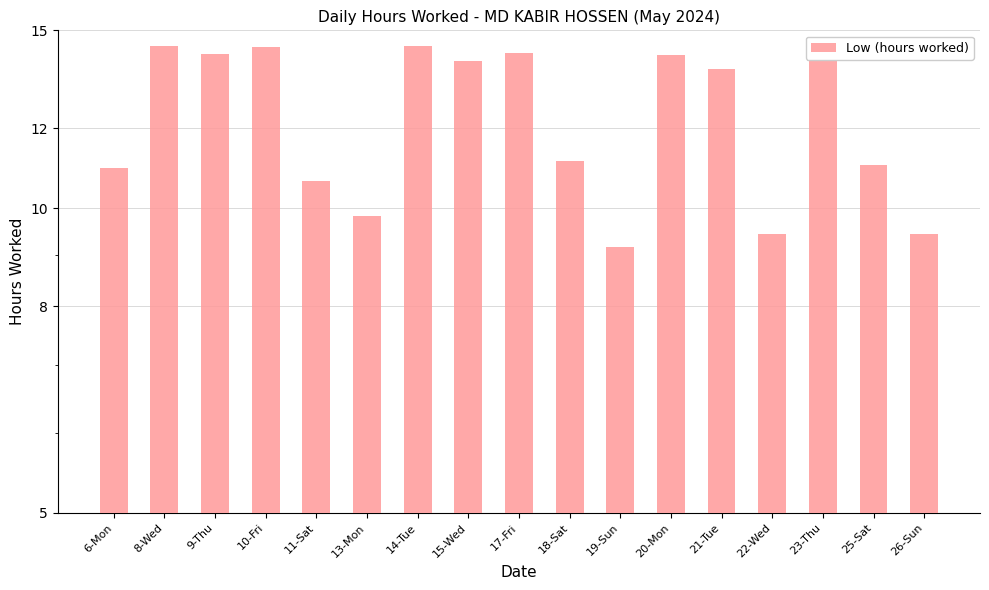

What is the difference between the values at 22-Wed and 10-Fri?

5.0